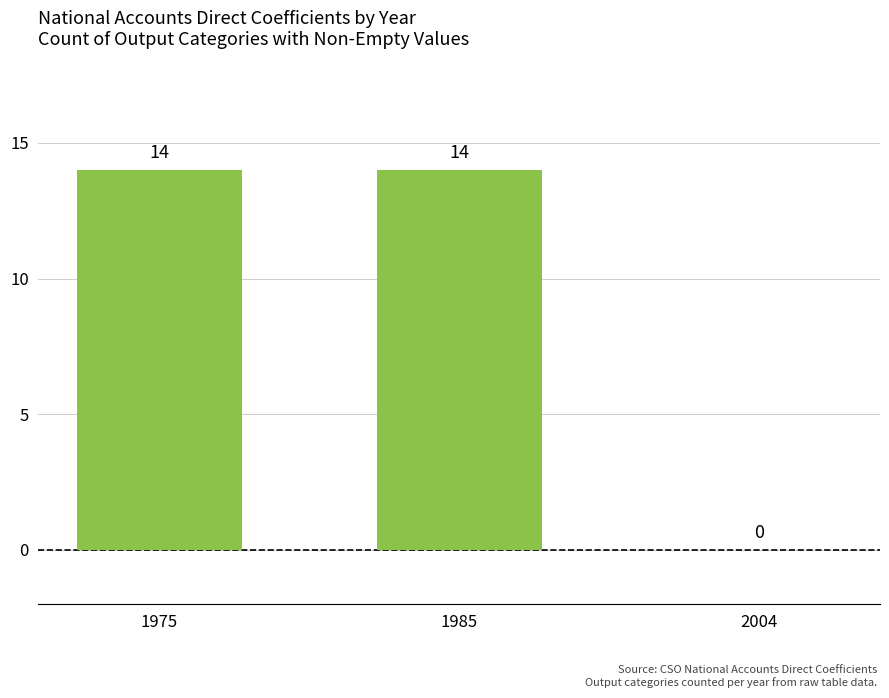

What is the change in value from 1985 to 2004?

-14